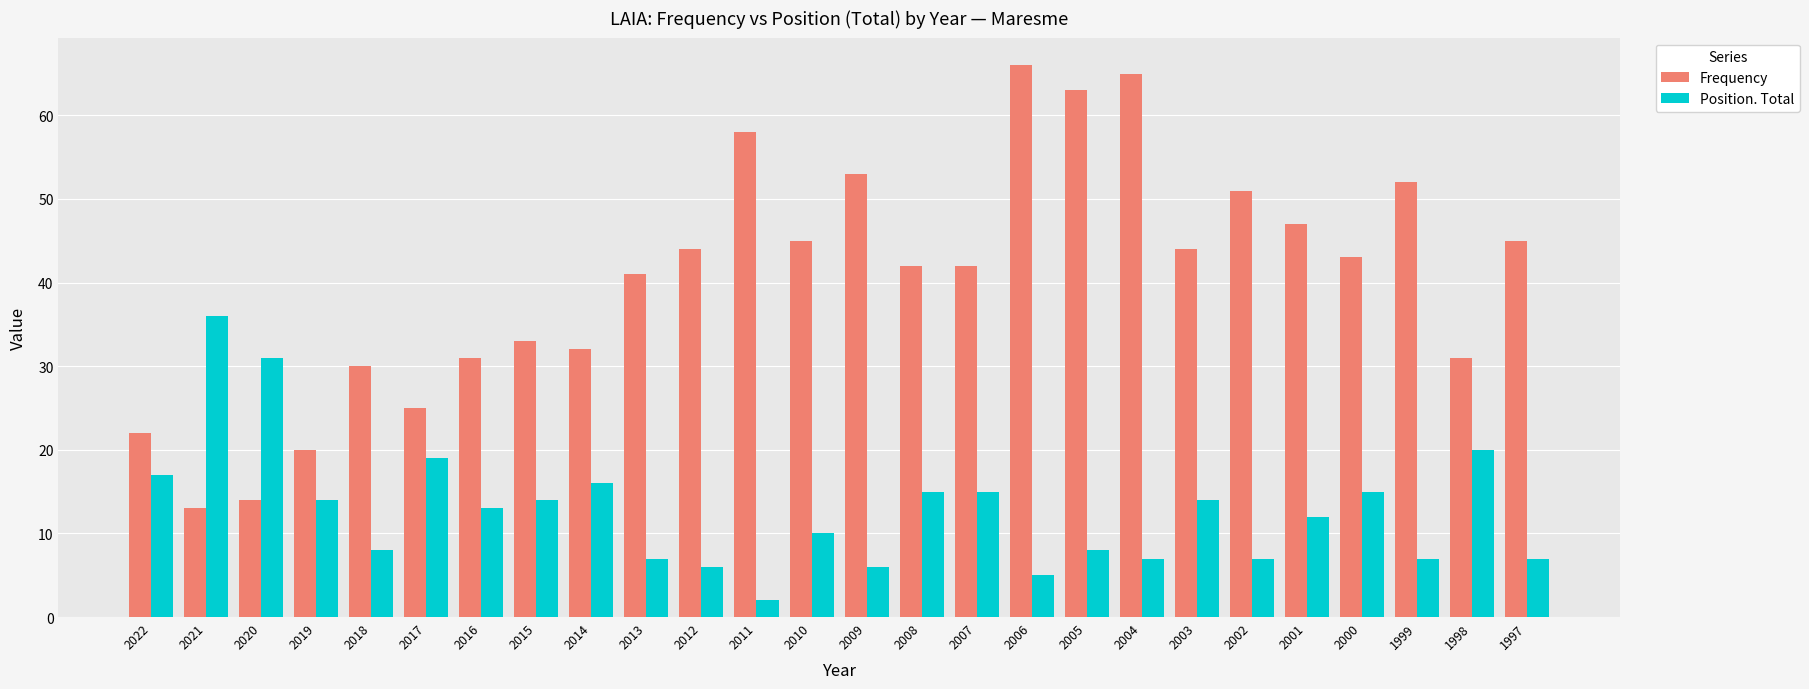

How many data points in Frequency are less than 43?

13